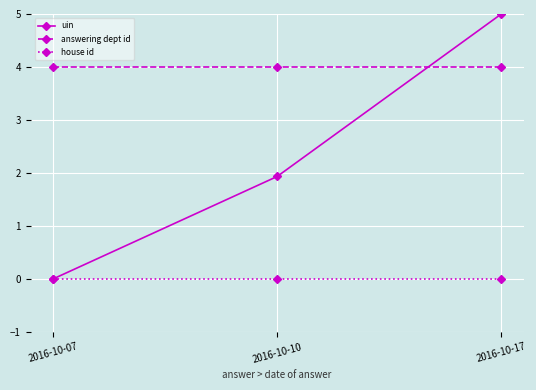

Reading left to right, extract all data points from this chart.

uin: 2016-10-07=0.0	2016-10-10=1.9	2016-10-17=5.0
answering dept id: 2016-10-07=4.0	2016-10-10=4.0	2016-10-17=4.0
house id: 2016-10-07=0.0	2016-10-10=0.0	2016-10-17=0.0